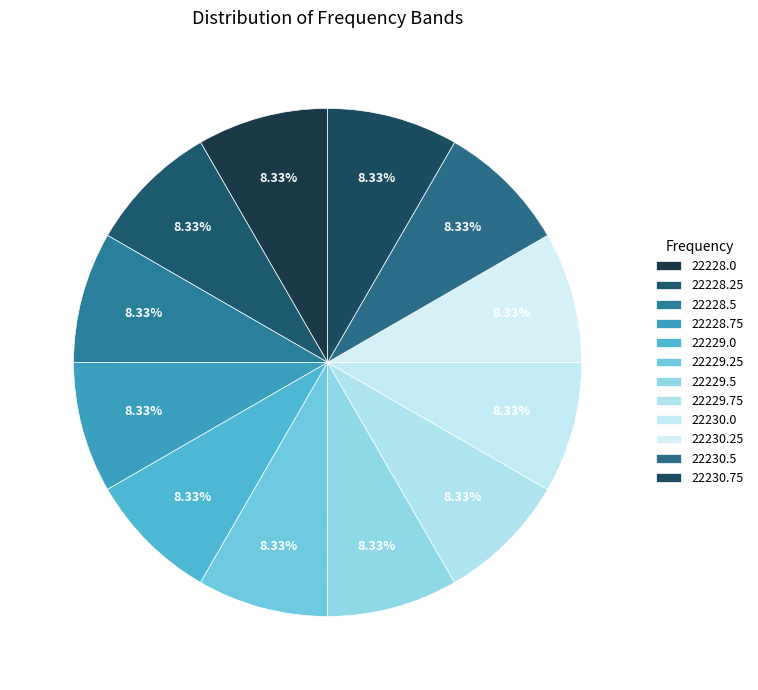

Combined, what portion of the pie is 22229.0 and 22228.75?

16.7%